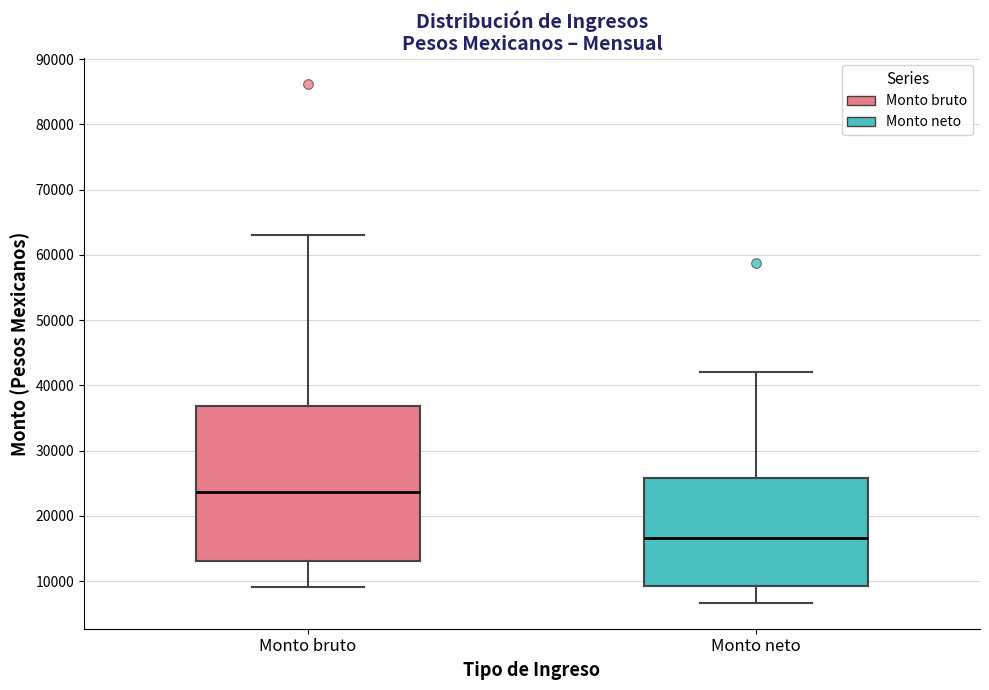

Where is the upper edge of the box for Monto neto on the y-axis? The values are not printed on the chart, so give them approximately, as read against the axis.

26000